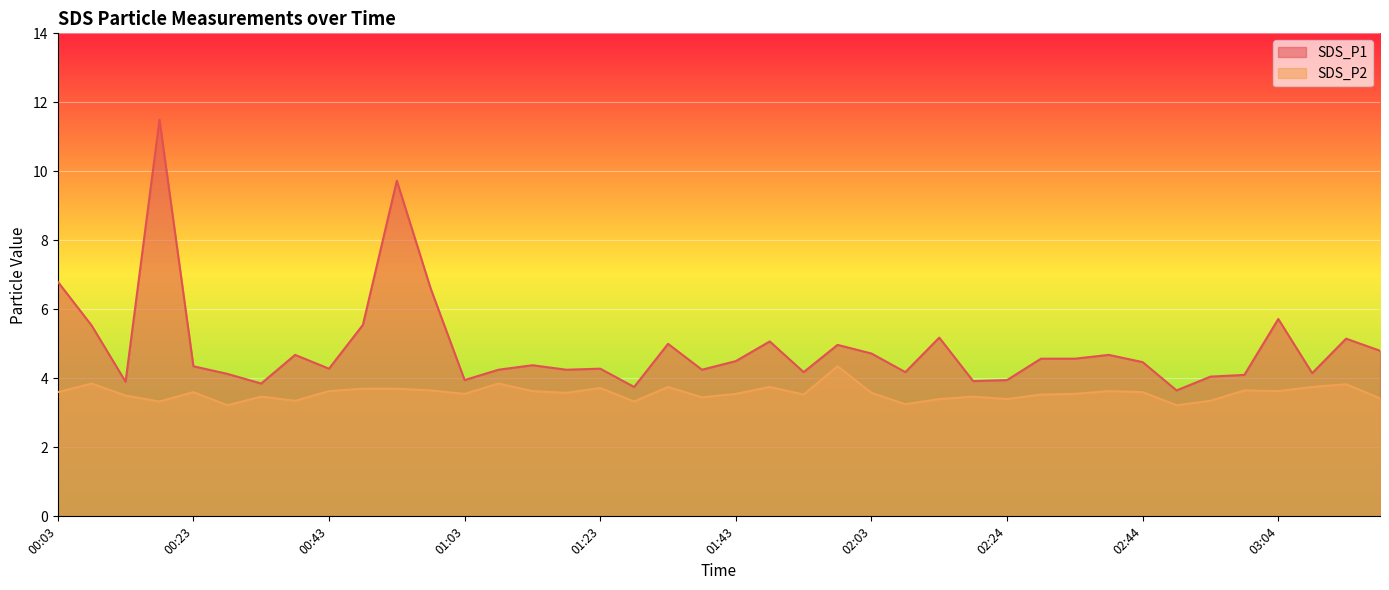

What is the label of the 36th point from the right?

00:23